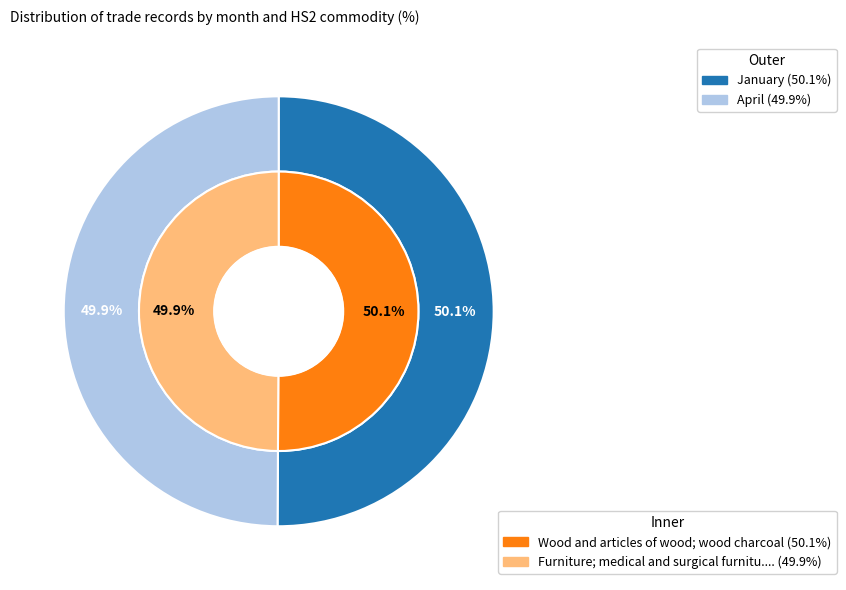

The January slice represents 60% of the pie. True or false?

False